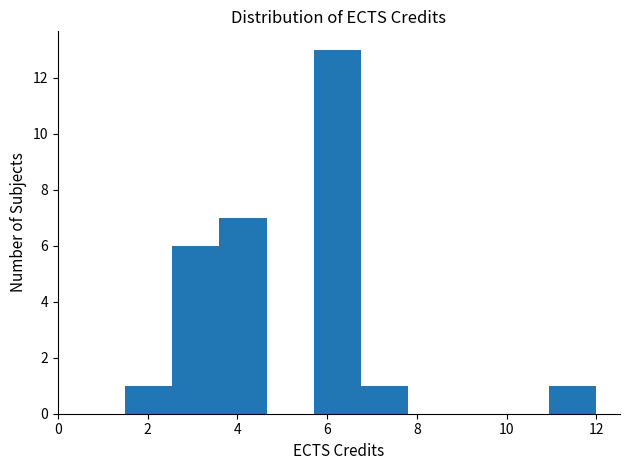

Reading left to right, list every bar in this chart as the range it spans on the x-axis followed by its height. Neither the bar edges nor the heights are printed on the chart, so give them approximately, as read against the axes.

1.50 to 2.55: 1
2.55 to 3.60: 6
3.60 to 4.65: 7
4.65 to 5.70: 0
5.70 to 6.75: 13
6.75 to 7.80: 1
7.80 to 8.85: 0
8.85 to 9.90: 0
9.90 to 10.95: 0
10.95 to 12.00: 1